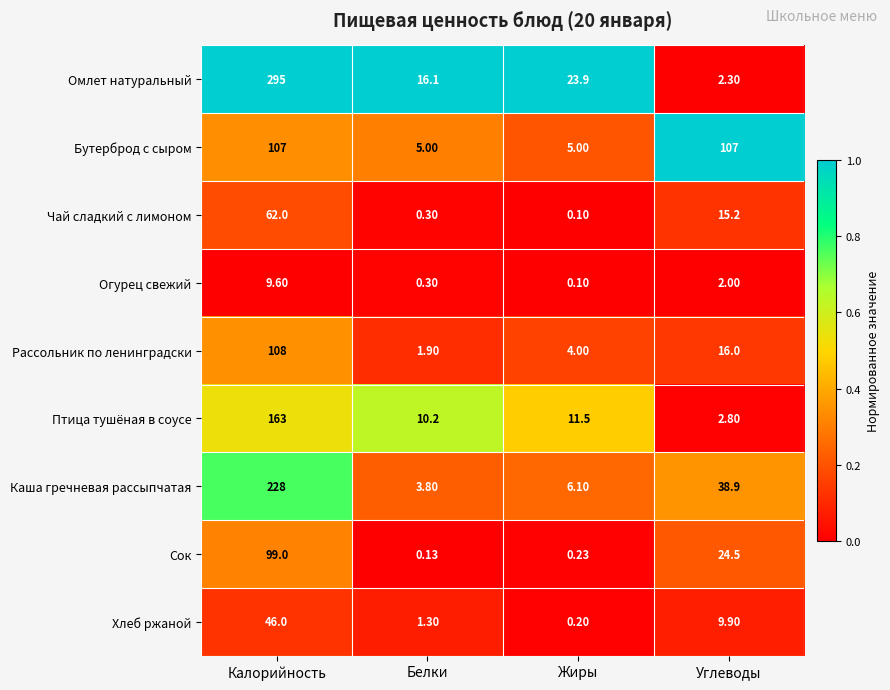

List the labels in order of Хлеб ржаной value, smallest first.

Жиры, Белки, Углеводы, Калорийность